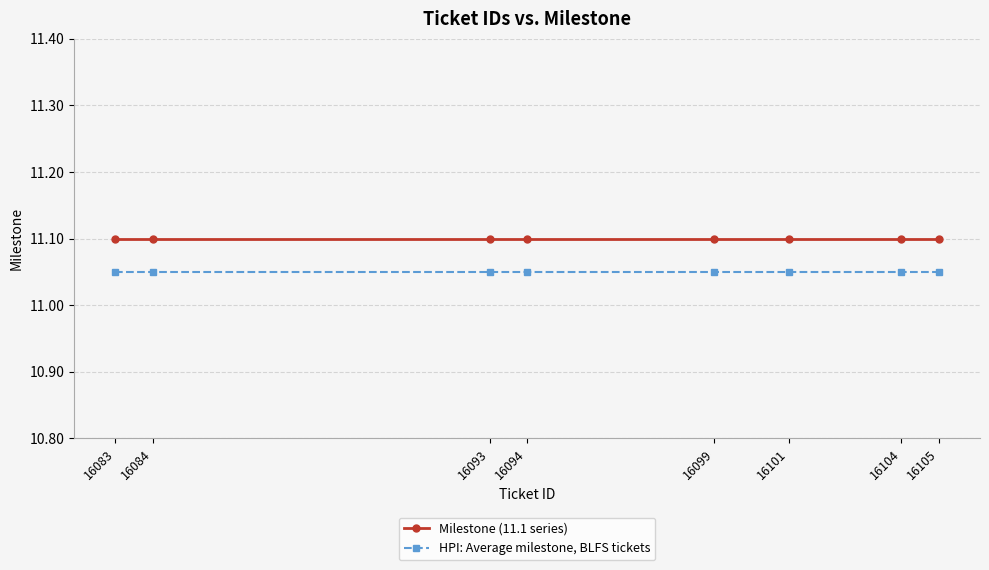

Which series has the largest total across all categories?

Milestone (11.1 series)